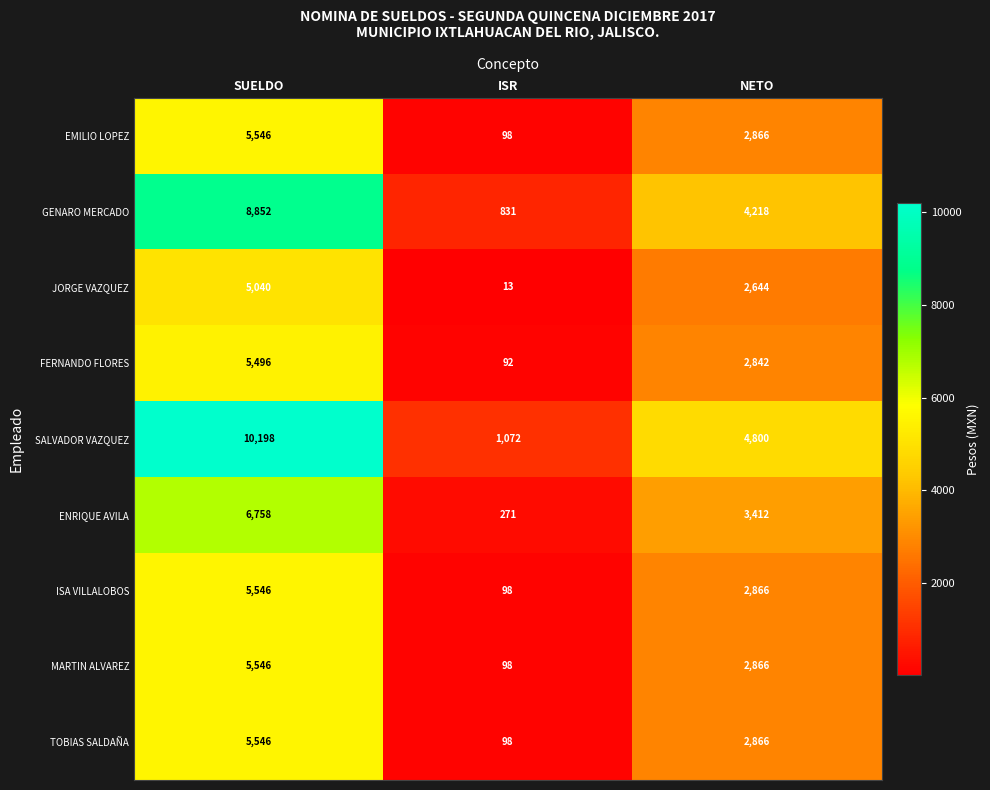

Reading left to right, transcribe all the data shown in this chart.

EMILIO LOPEZ: 5546	98	2866
GENARO MERCADO: 8852	831	4218
JORGE VAZQUEZ: 5040	13	2644
FERNANDO FLORES: 5496	92	2842
SALVADOR VAZQUEZ: 10198	1072	4800
ENRIQUE AVILA: 6758	271	3412
ISA VILLALOBOS: 5546	98	2866
MARTIN ALVAREZ: 5546	98	2866
TOBIAS SALDAÑA: 5546	98	2866